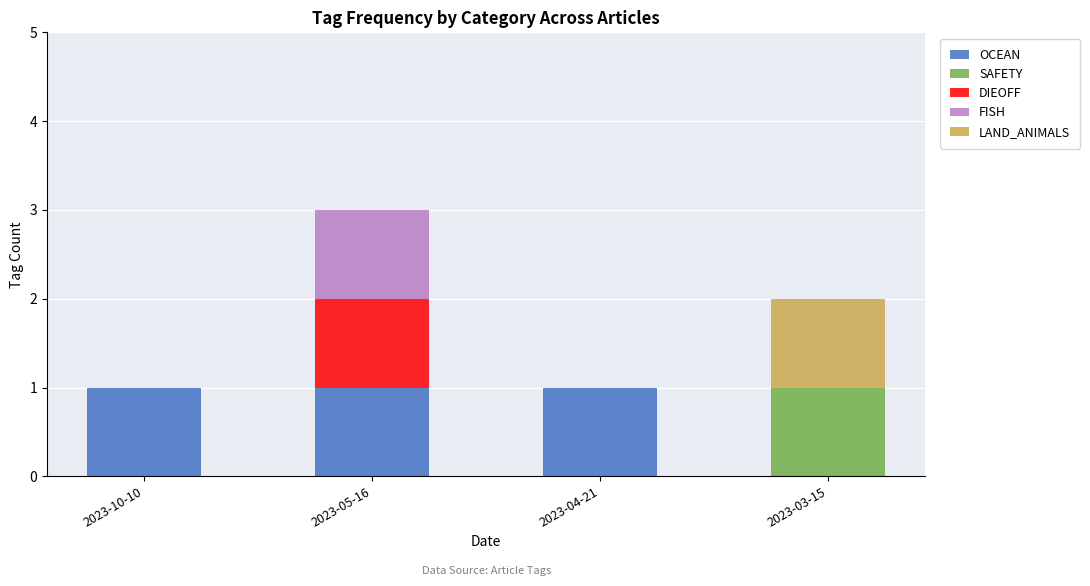

The OCEAN series shows 1 at 2023-10-10. True or false?

True